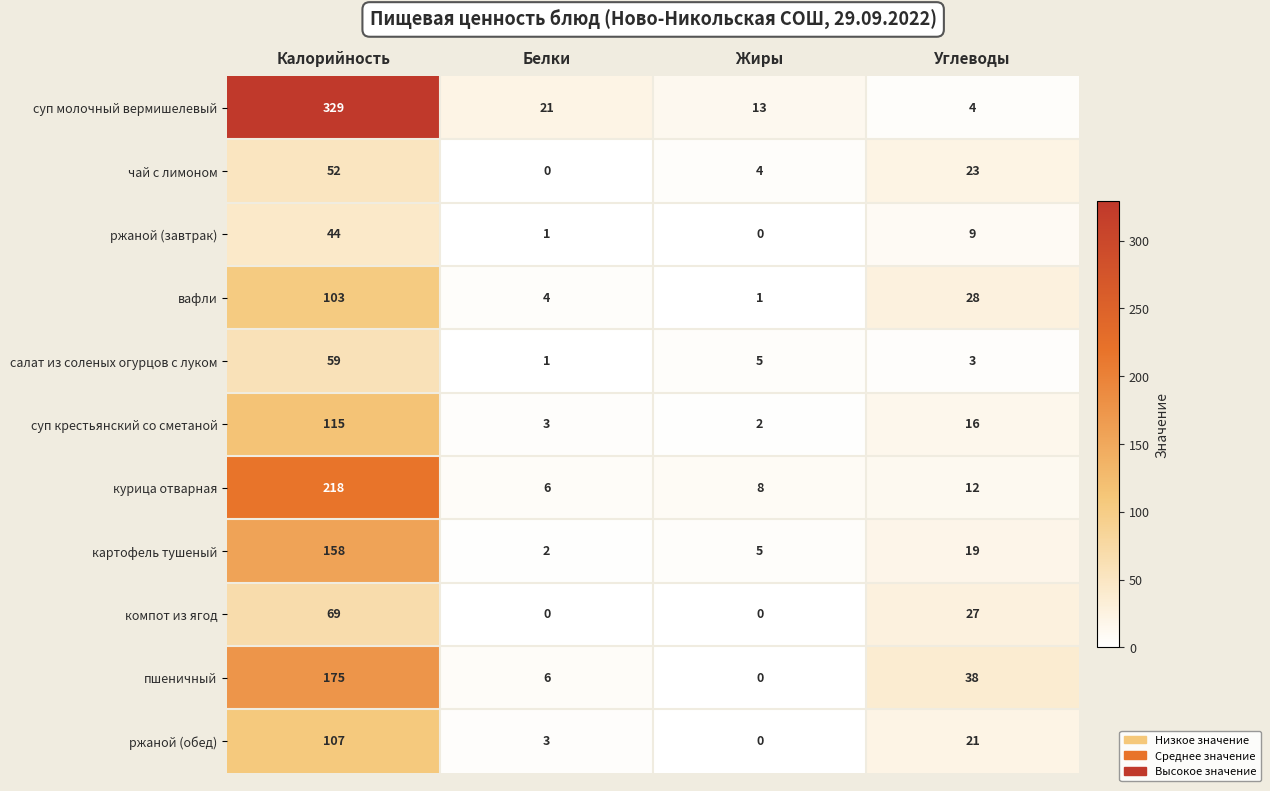

Count the number of categories in the chart.

4